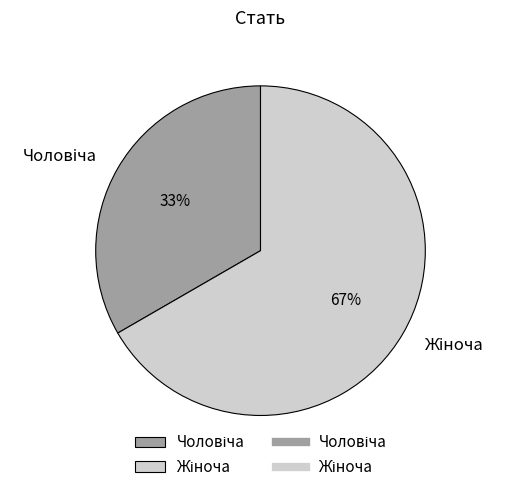

To the nearest percent, what is the average slice percentage?

50%